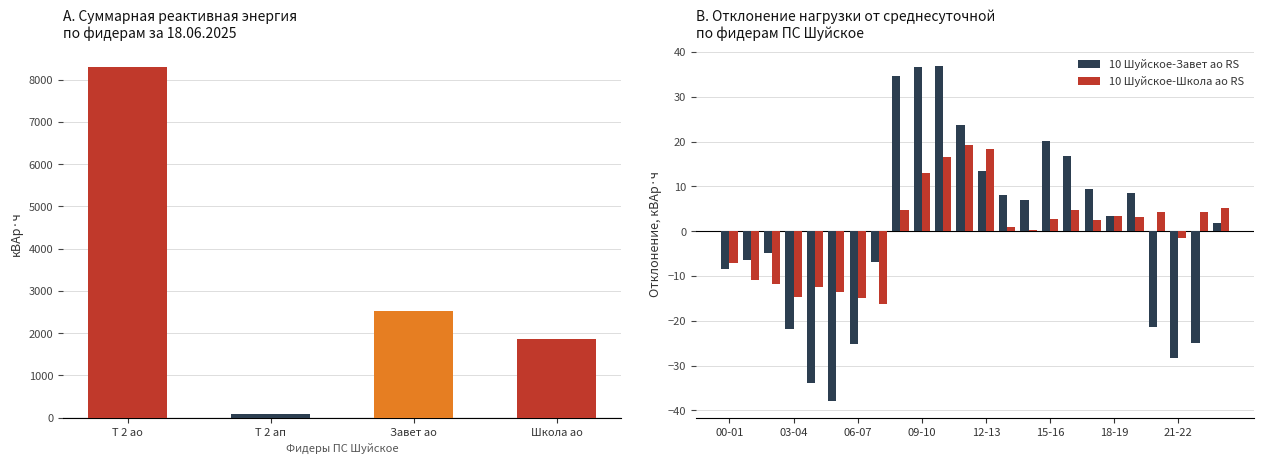

The value of 10 Шуйское-Завет ао RS at 11 is 39.1. True or false?

False